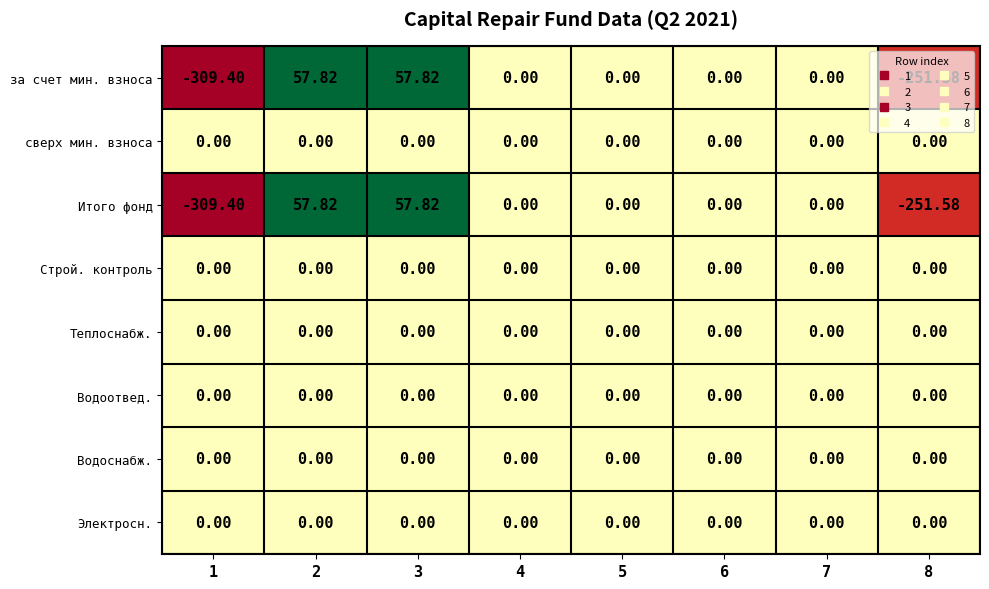

How many values in Итого фонд are below zero?

2